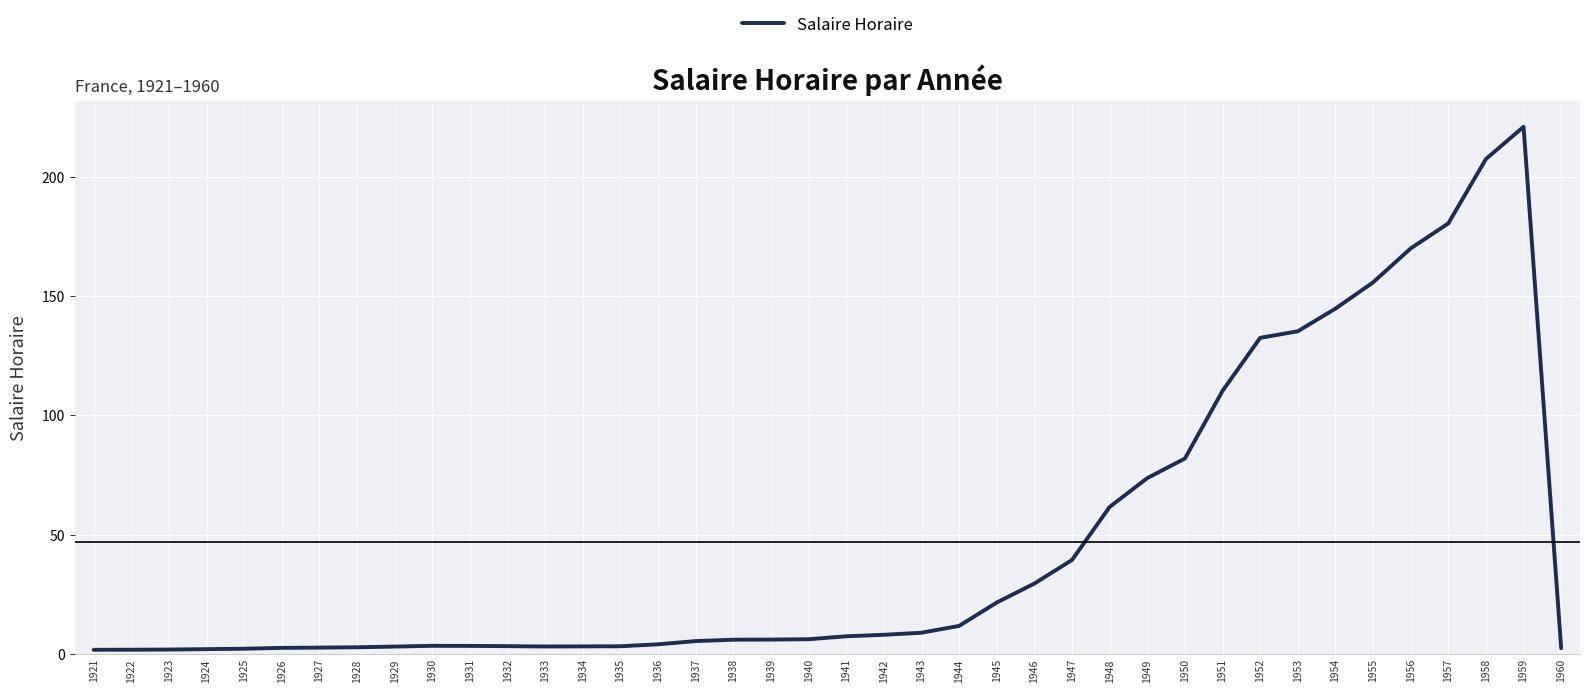

Does the chart display data point markers on the line(s)?

No